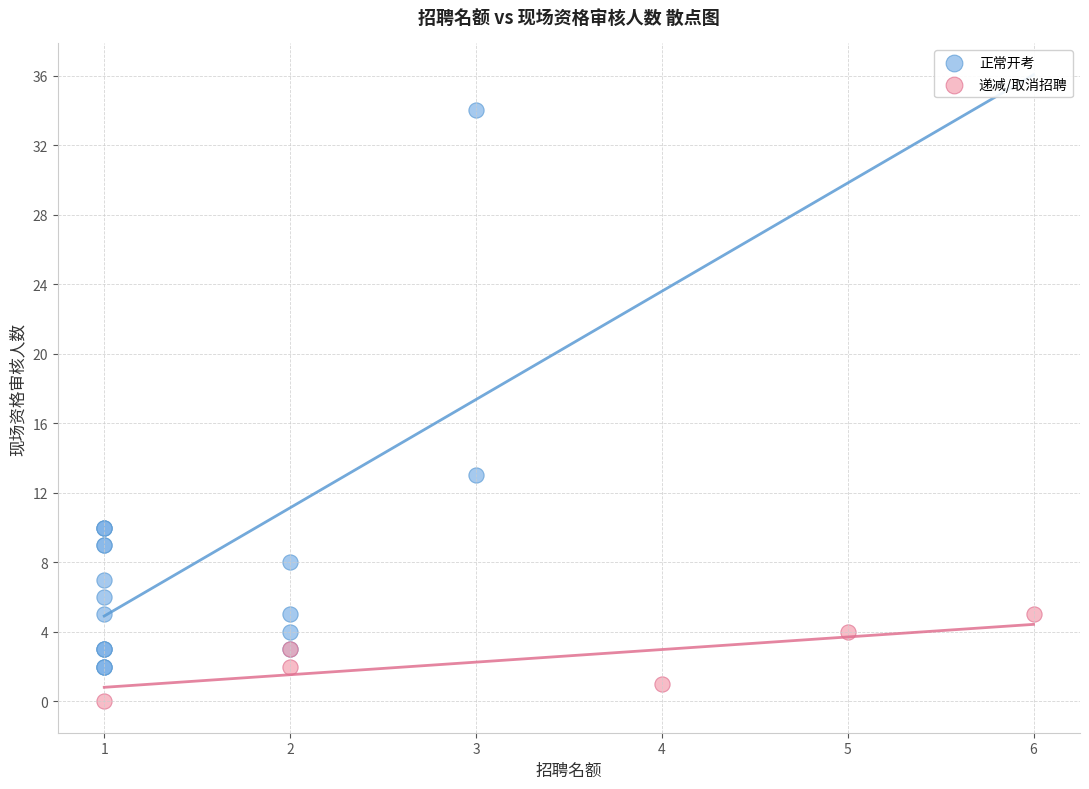

What are all the series names shown in the legend?

正常开考, 递减/取消招聘